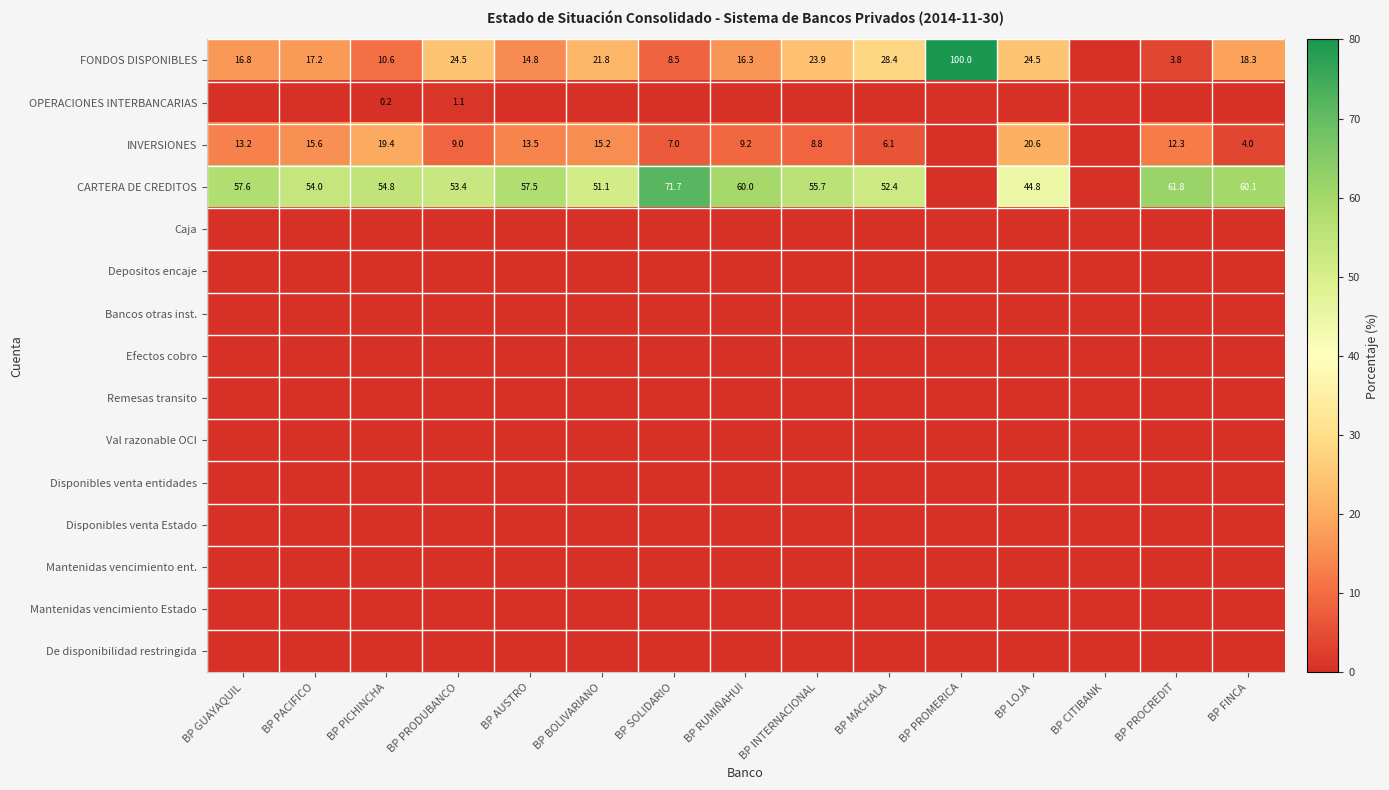

List the series in order of their peak value, lowest first.

Caja, Depositos encaje, Bancos otras inst., Efectos cobro, Remesas transito, Val razonable OCI, Disponibles venta entidades, Disponibles venta Estado, Mantenidas vencimiento ent., Mantenidas vencimiento Estado, De disponibilidad restringida, OPERACIONES INTERBANCARIAS, INVERSIONES, CARTERA DE CREDITOS, FONDOS DISPONIBLES